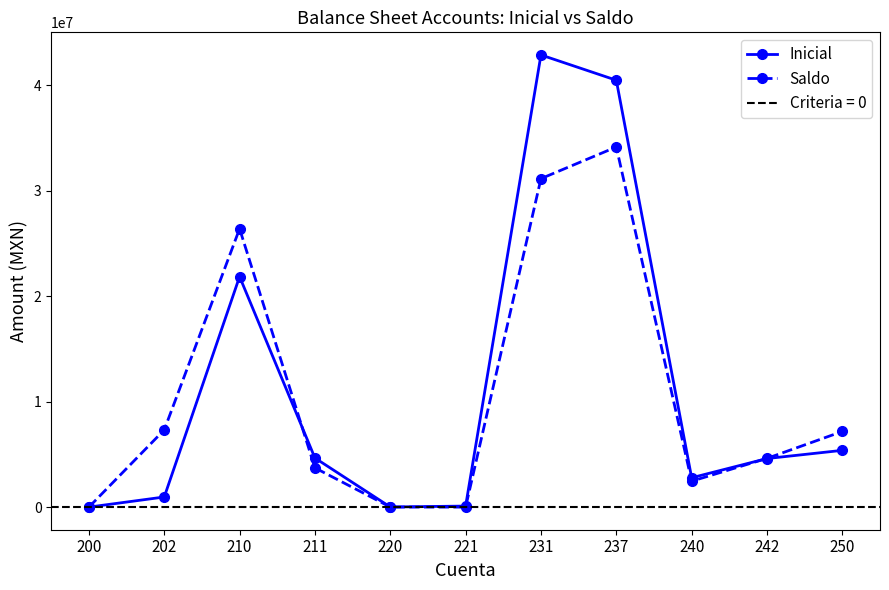

How many values in the Saldo series are below 4619392?

5